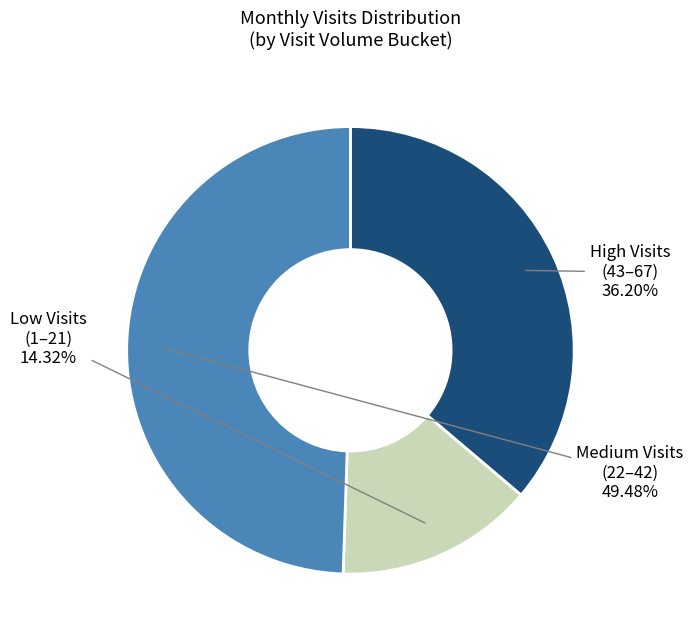

Rank the categories by value from lowest to highest.

Low Visits, High Visits, Medium Visits